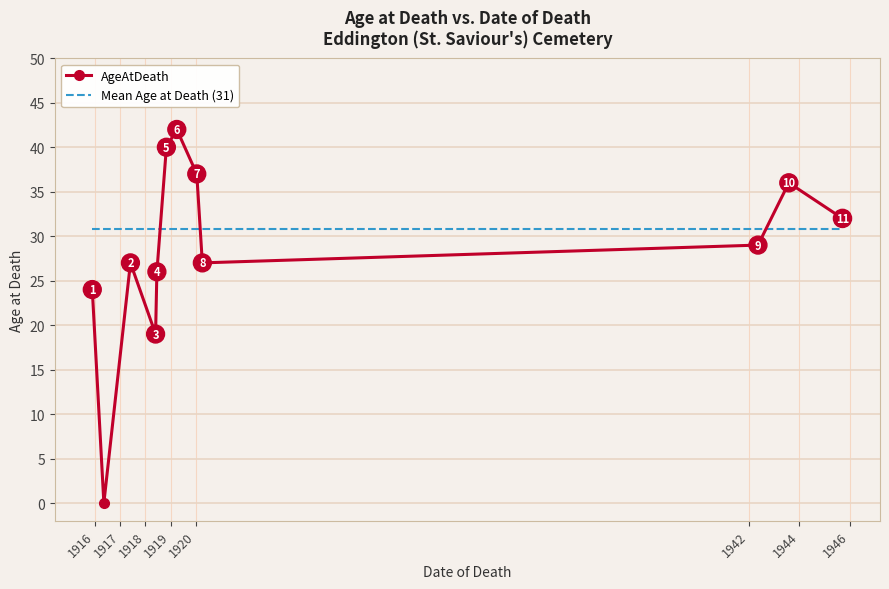

How many positive values are there?

11